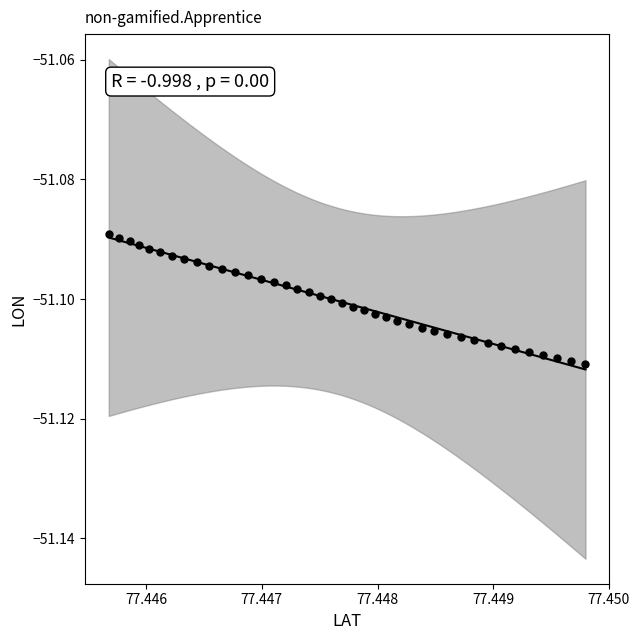

Count the number of points in this scatter plot.

40